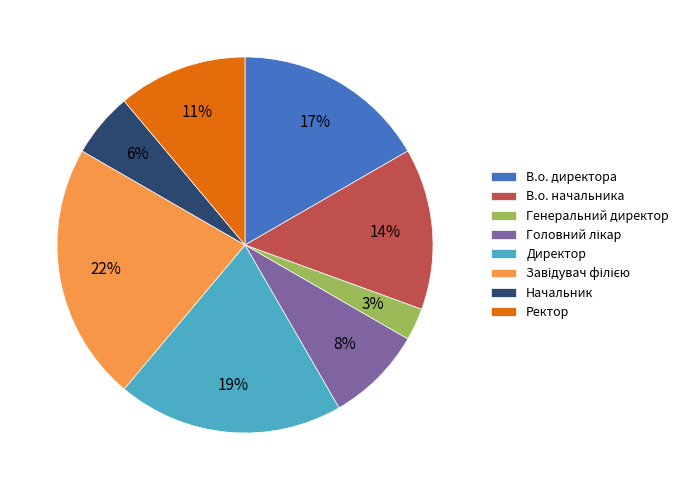

How many segments does this pie chart have?

8